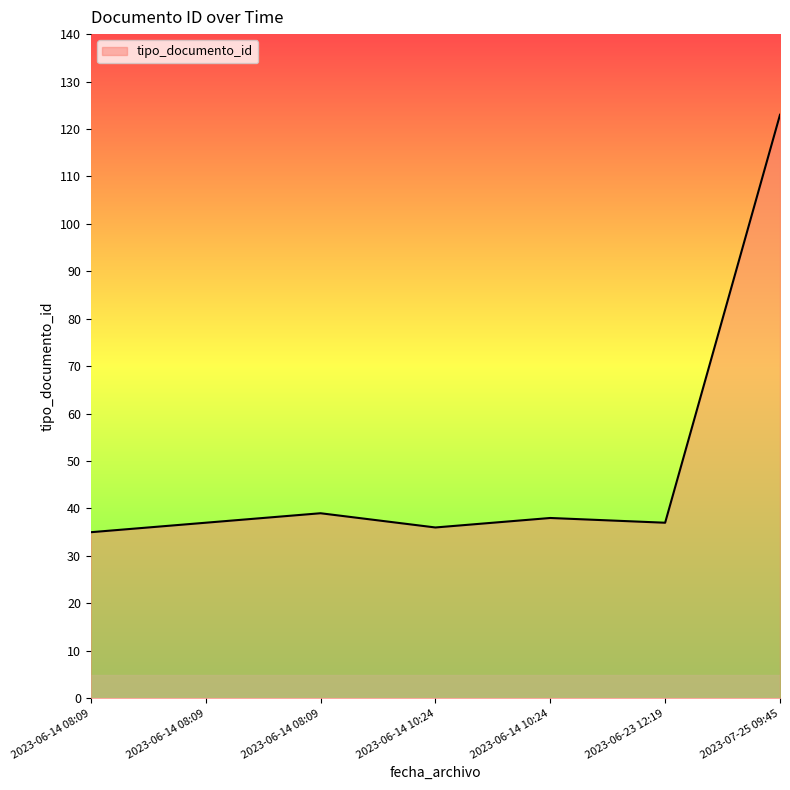

What is the difference between the values at 2023-07-25 09:45 and 2023-06-14 10:24?

87